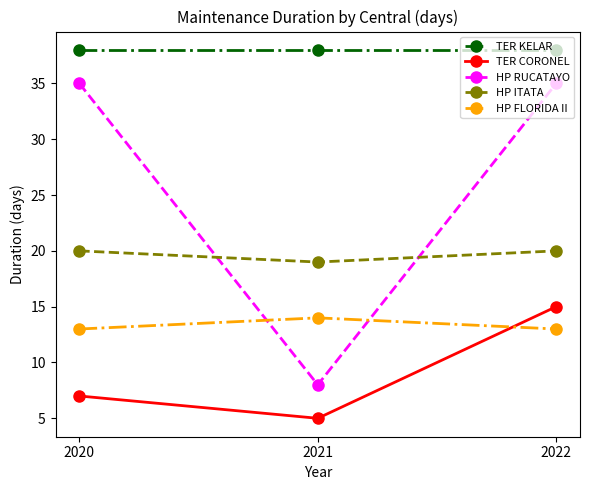

Reading left to right, transcribe all the data shown in this chart.

TER KELAR: 2020=38	2021=38	2022=38
TER CORONEL: 2020=7	2021=5	2022=15
HP RUCATAYO: 2020=35	2021=8	2022=35
HP ITATA: 2020=20	2021=19	2022=20
HP FLORIDA II: 2020=13	2021=14	2022=13